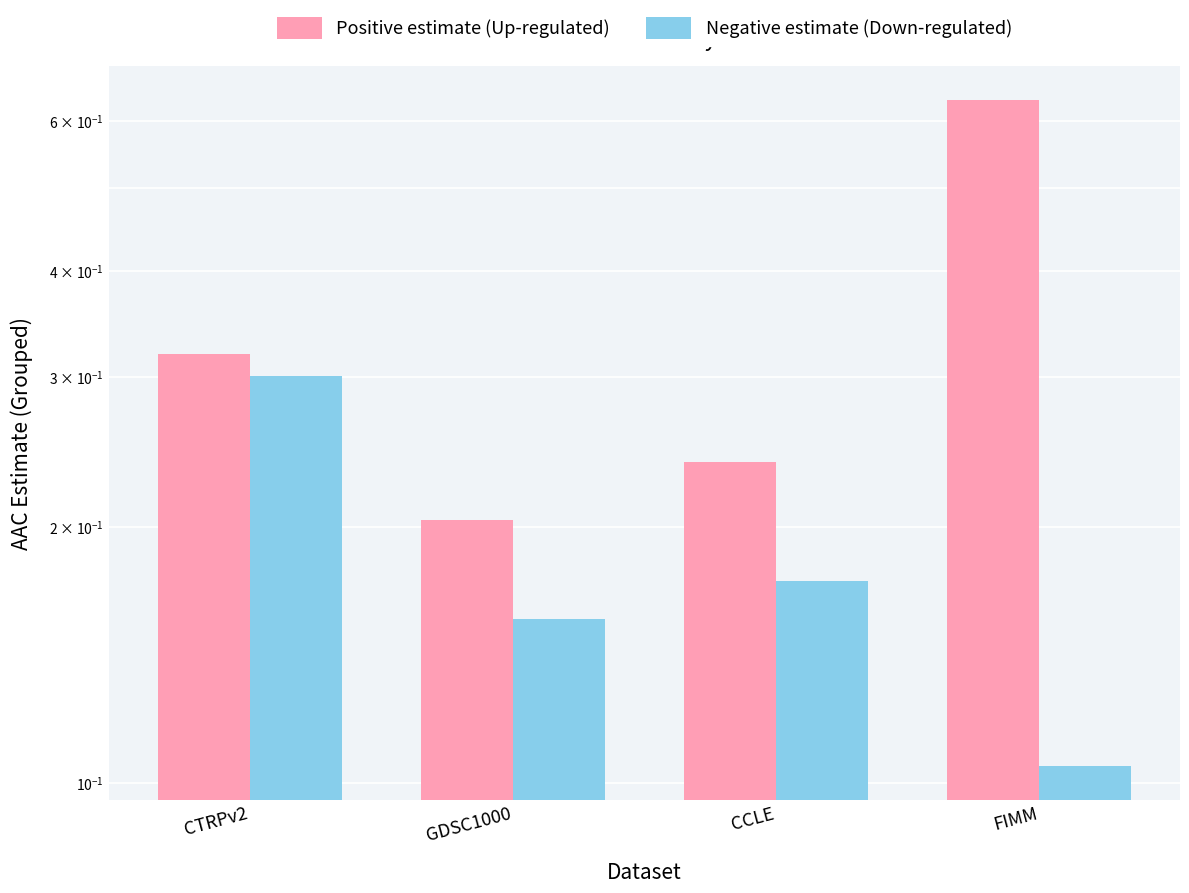

Reading left to right, extract all data points from this chart.

Positive estimate (Up-regulated): 0.3	0.2	0.2	0.6
Negative estimate (Down-regulated): 0.3	0.2	0.2	0.1